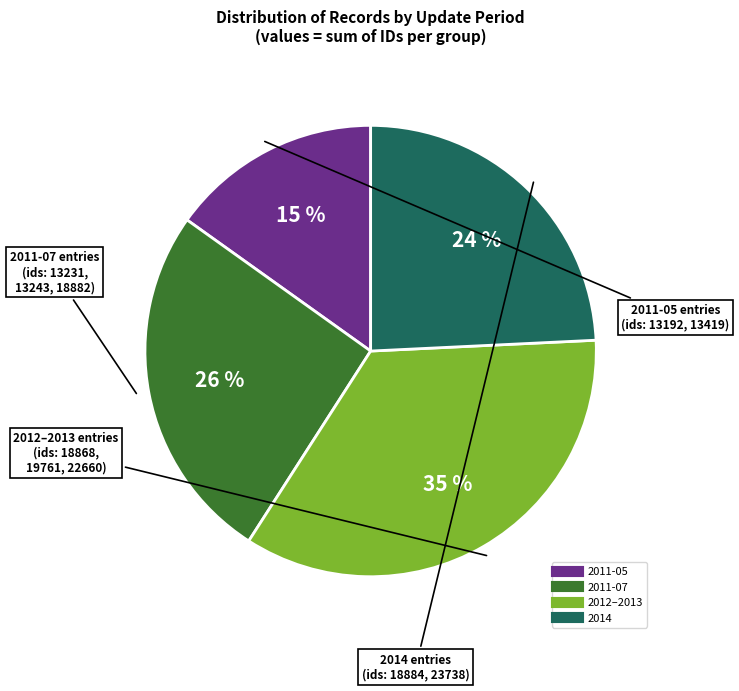

To the nearest percent, what is the average slice percentage?

25%